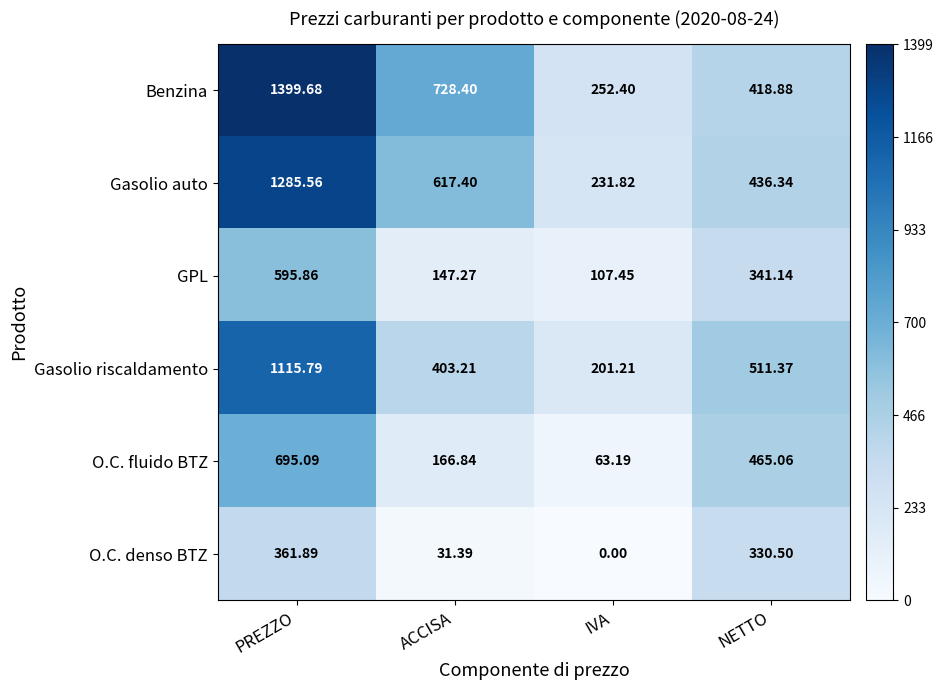

Rank the series at NETTO from highest to lowest value.

Gasolio riscaldamento, O.C. fluido BTZ, Gasolio auto, Benzina, GPL, O.C. denso BTZ